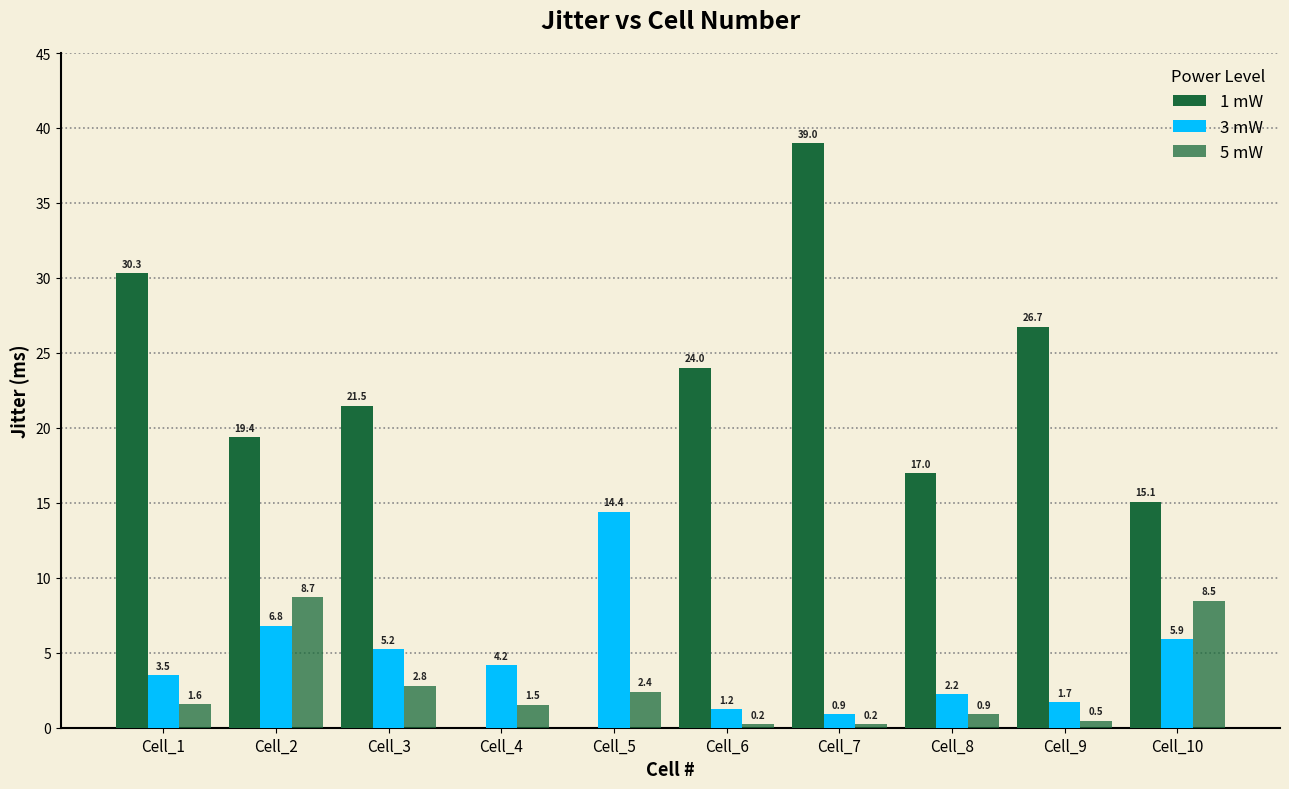

How many bars are there in each group?

3